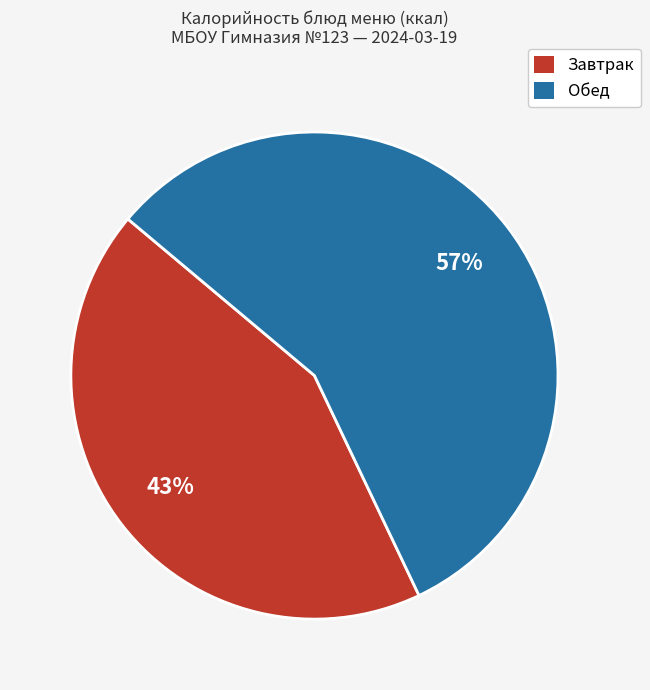

Is there any slice that represents more than half of the pie?

Yes